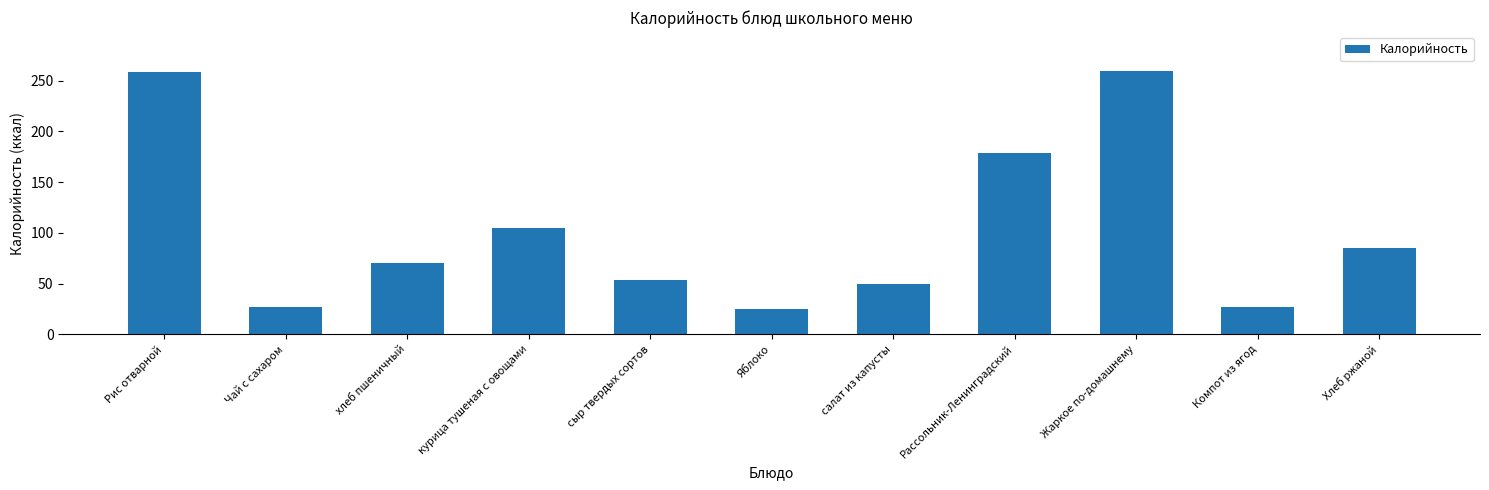

What is the minimum value shown in the chart?

24.4